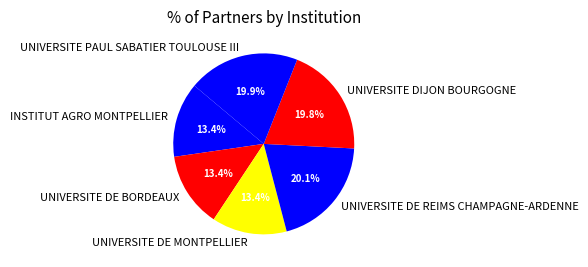

Which has a higher value, UNIVERSITE DE MONTPELLIER or UNIVERSITE DIJON BOURGOGNE?

UNIVERSITE DIJON BOURGOGNE